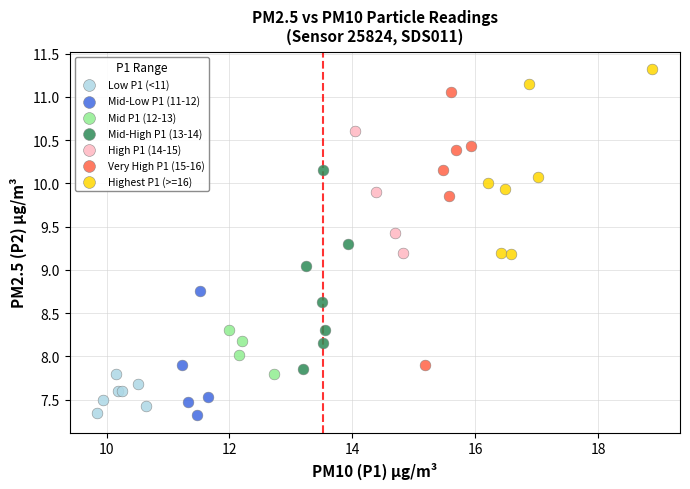

Which series has the largest Y range (max minus min)?

Very High P1 (15-16)